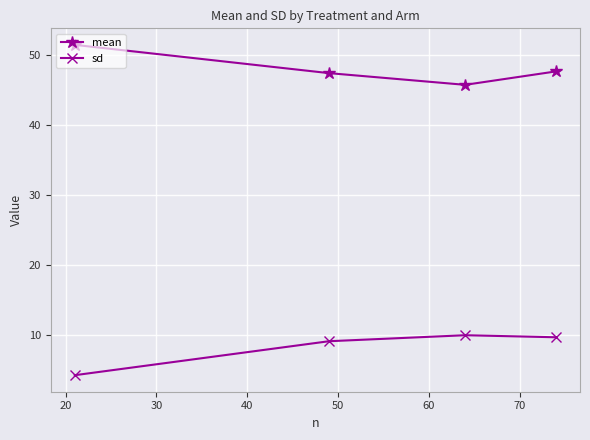

True or false: sd has more than 1 points higher than both neighbors.

False